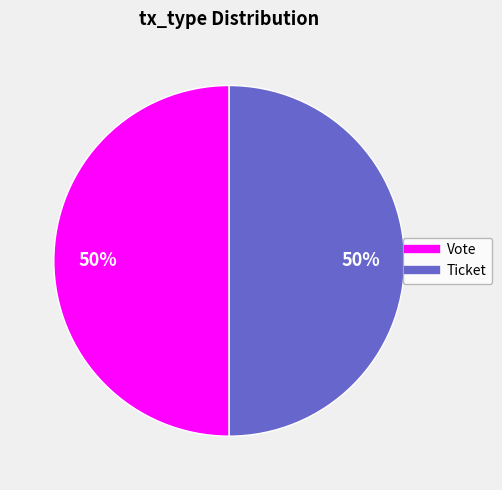

To the nearest percent, what is the difference between the largest and smallest slice percentages?

0%